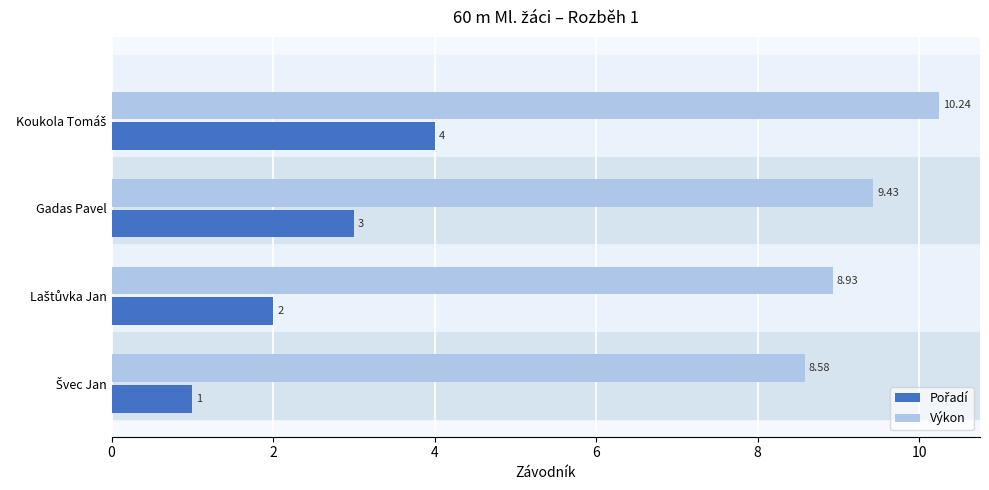

At how many categories does at least one series exceed 7?

4